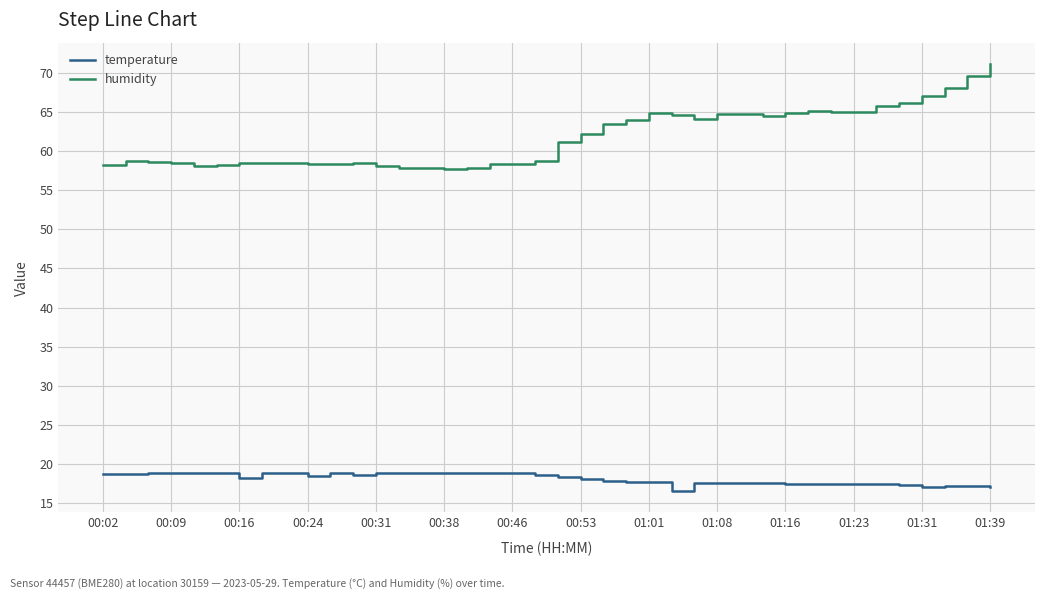

What is the maximum value for humidity?

71.1